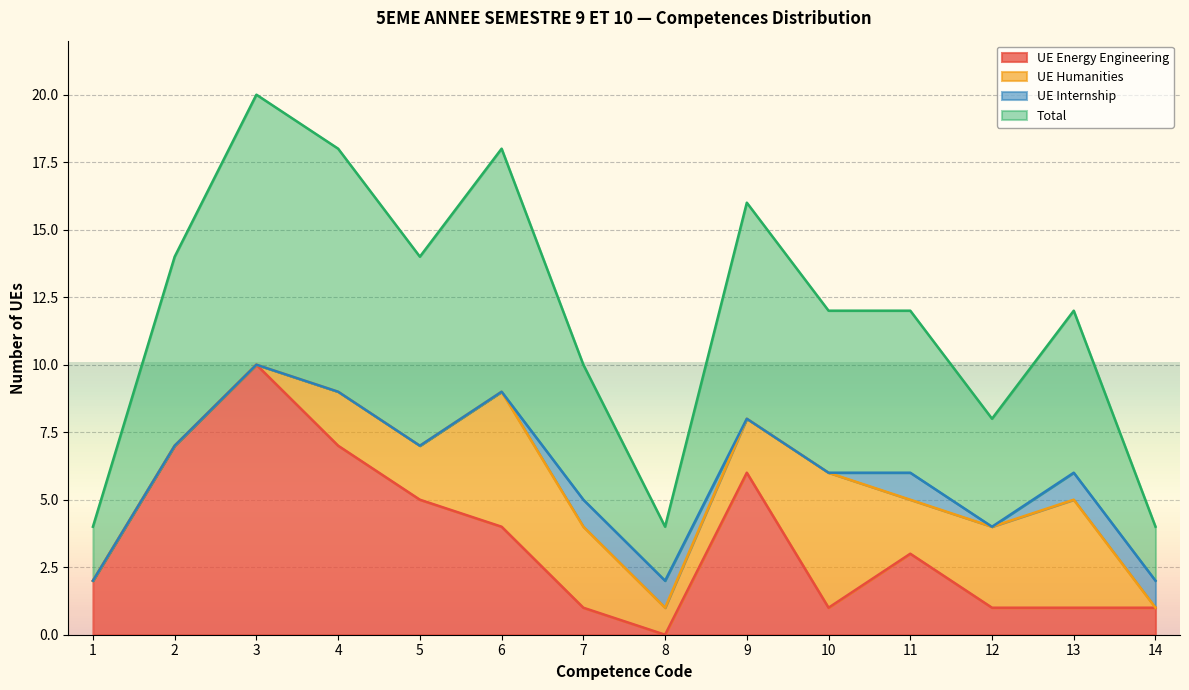

True or false: UE Energy Engineering and Total cross at least once.

False